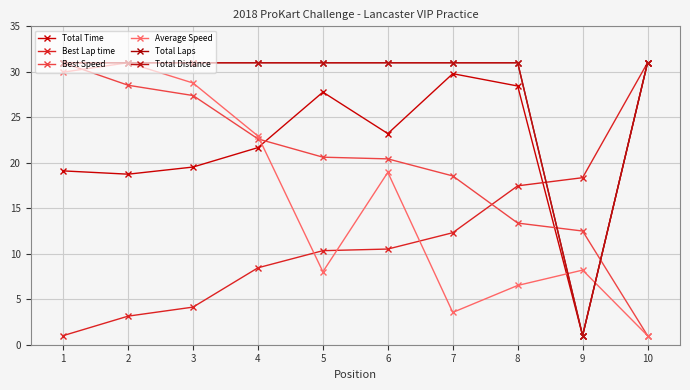

Is this an area chart (filled region under the line)?

No